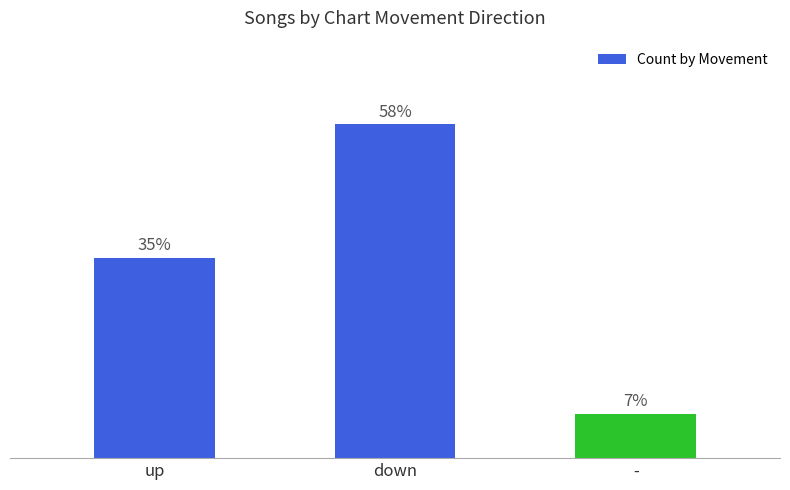

Between up and -, which is larger?

up